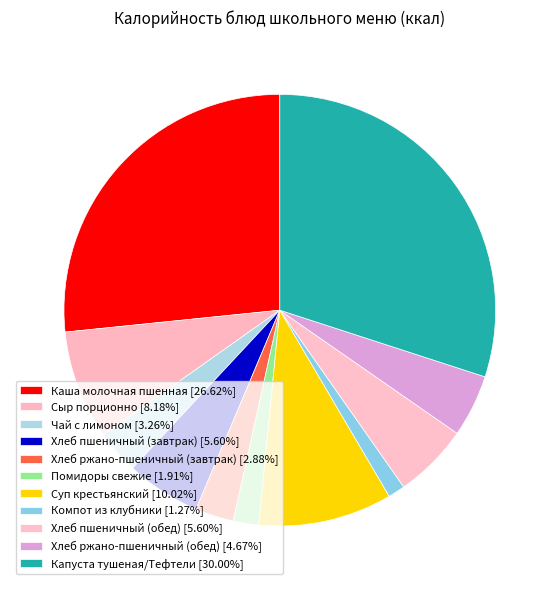

To the nearest percent, what percentage of the pie is Суп крестьянский?

10%